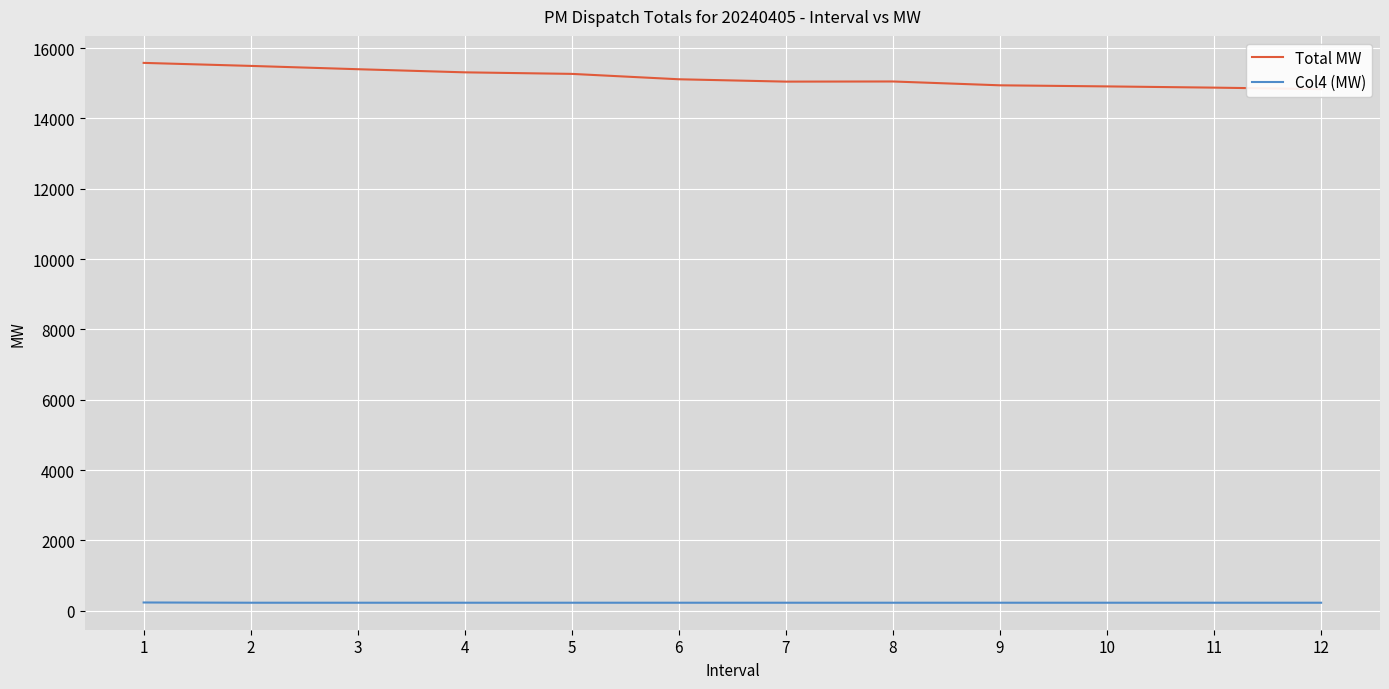

What are all the series names shown in the legend?

Total MW, Col4 (MW)